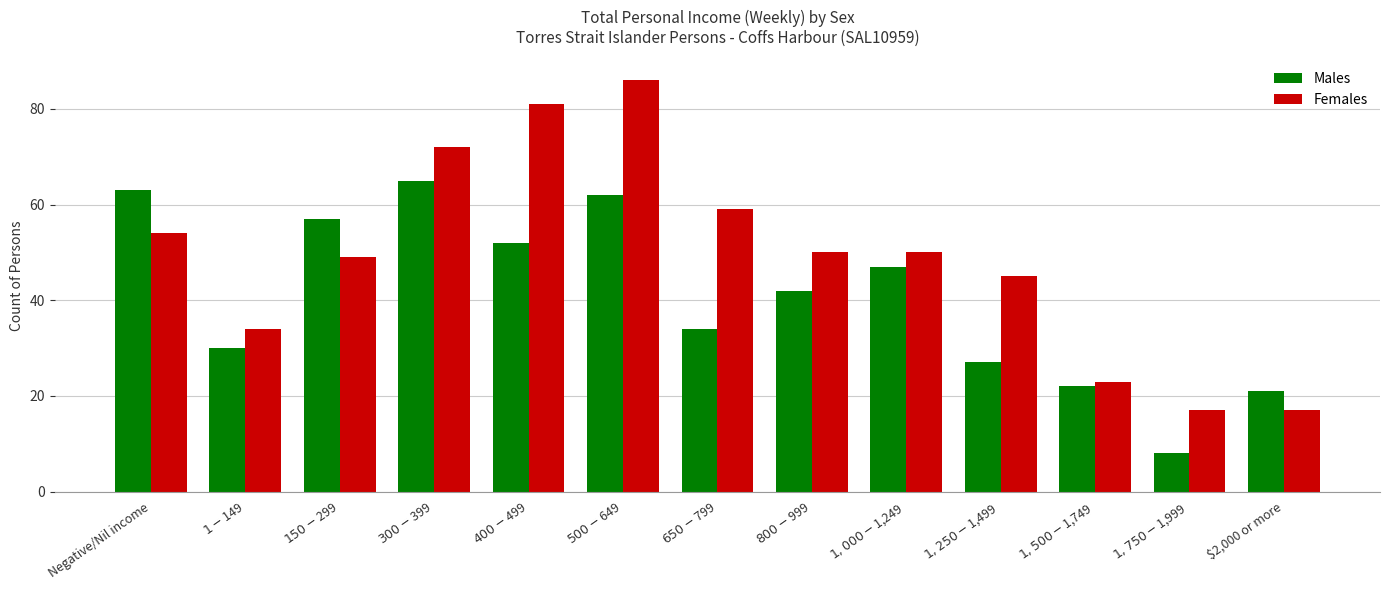

What is the difference between the maximum and minimum values in the Males series?

57